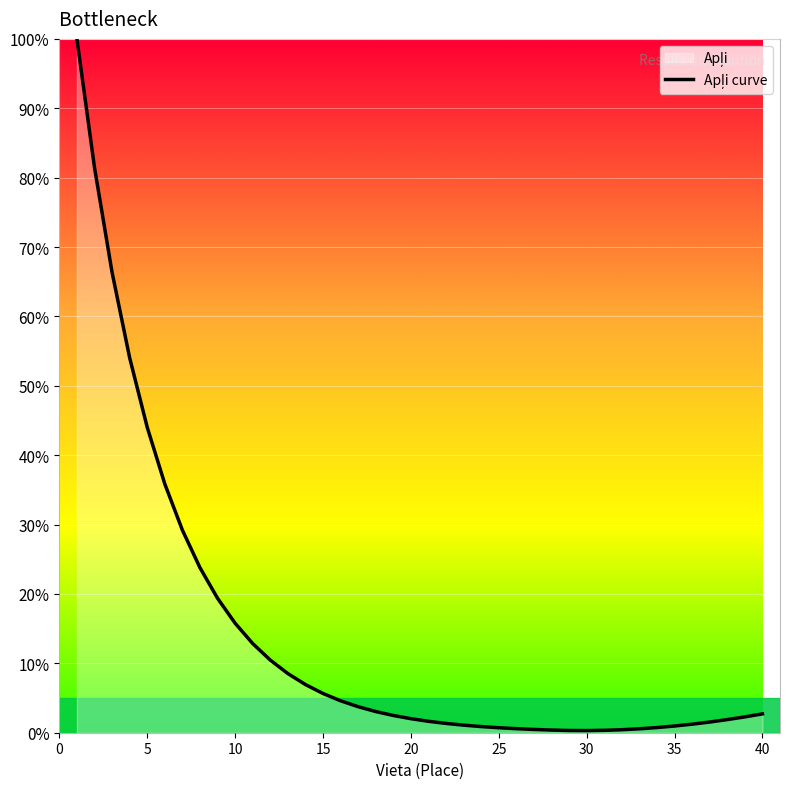

What is the difference between the maximum and minimum values?

99.7